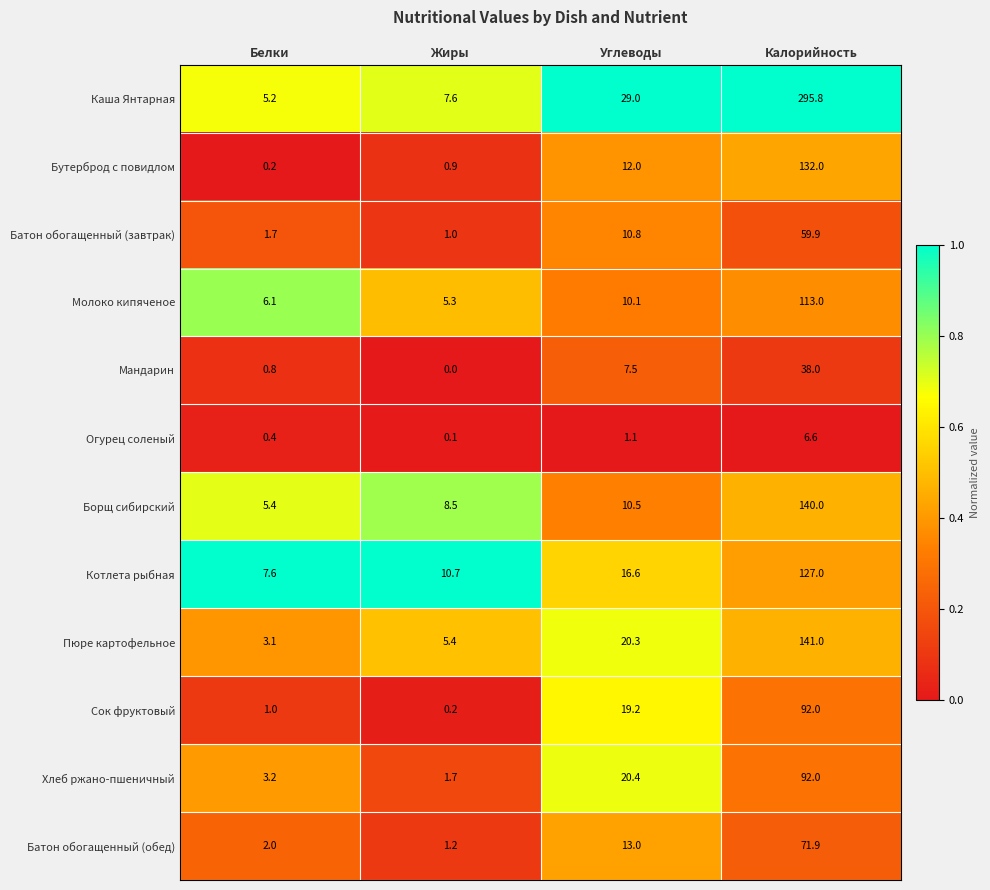

What is the maximum value shown in the chart?

295.8